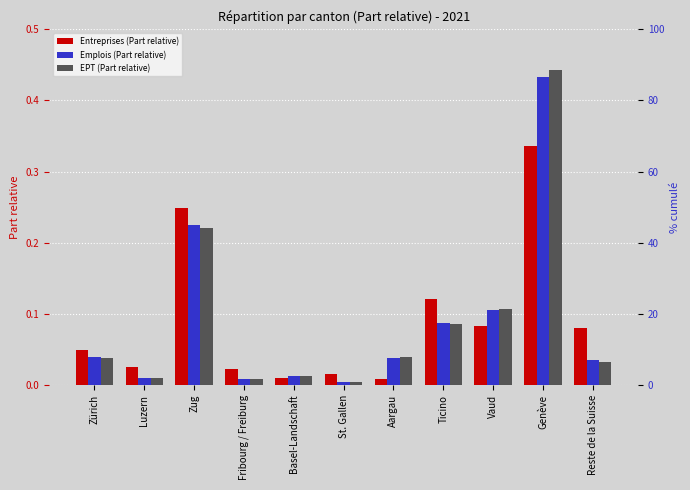

The Emplois (Part relative) series shows 0.1 at Ticino. True or false?

True